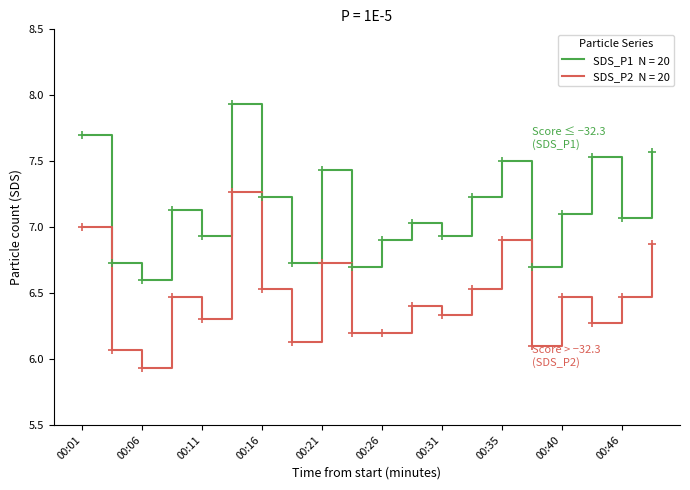

What is the smallest value displayed?

5.9